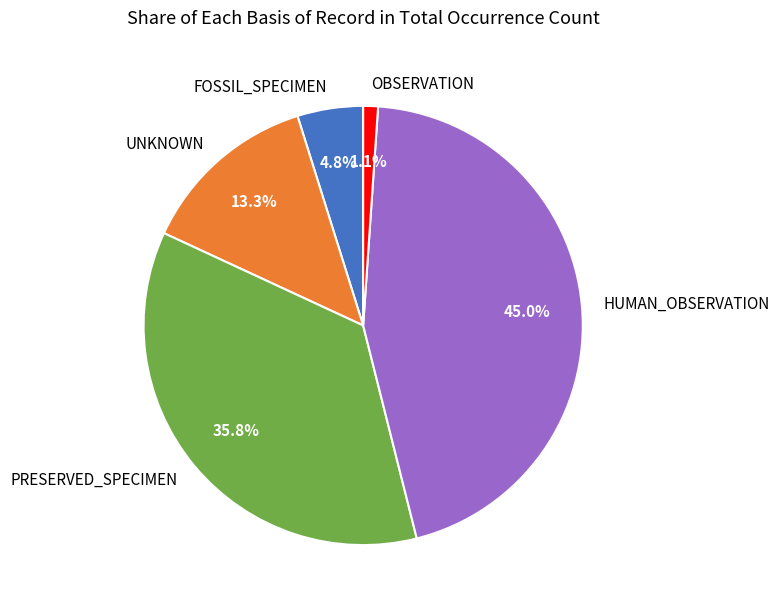

Which has a higher value, UNKNOWN or HUMAN_OBSERVATION?

HUMAN_OBSERVATION